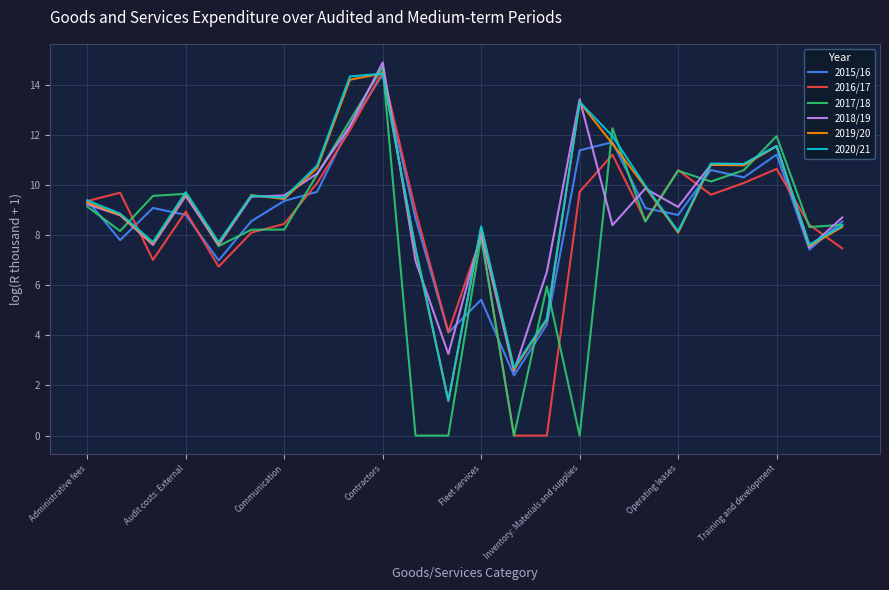

At how many categories does at least one series exceed 14?

2